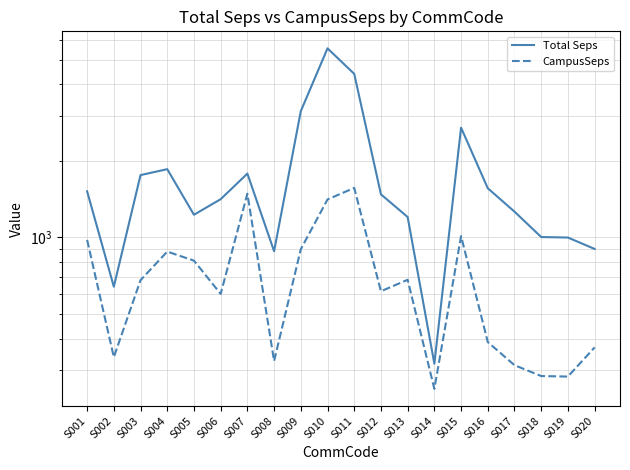

What value does the CampusSeps series have at S008?

326.3